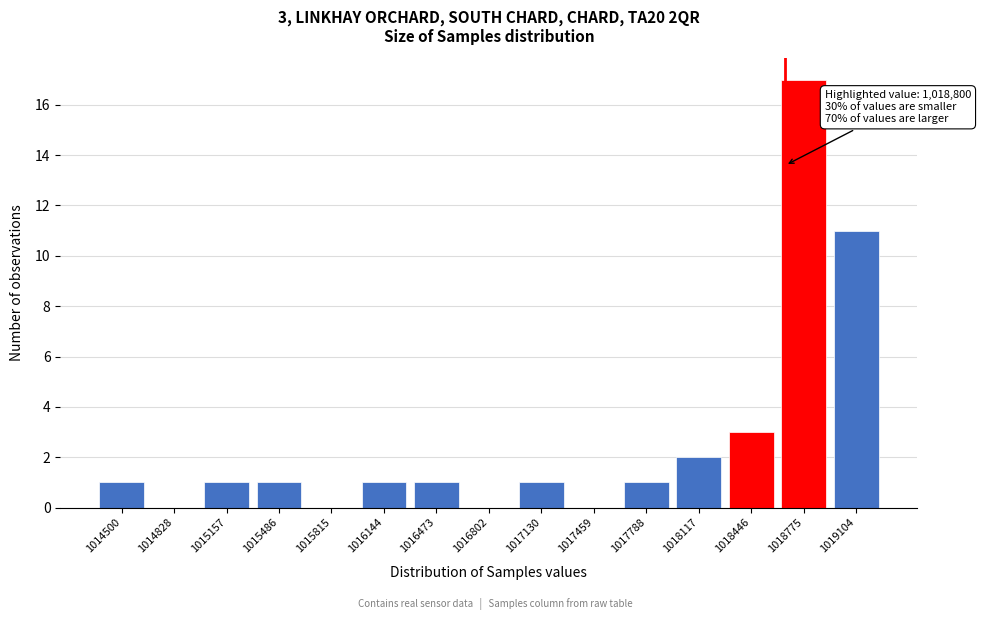

Reading right to left, list all the values displayed in this chart.

1019104=11	1018775=17	1018446=3	1018117=2	1017788=1	1017459=0	1017130=1	1016802=0	1016473=1	1016144=1	1015815=0	1015486=1	1015157=1	1014828=0	1014500=1